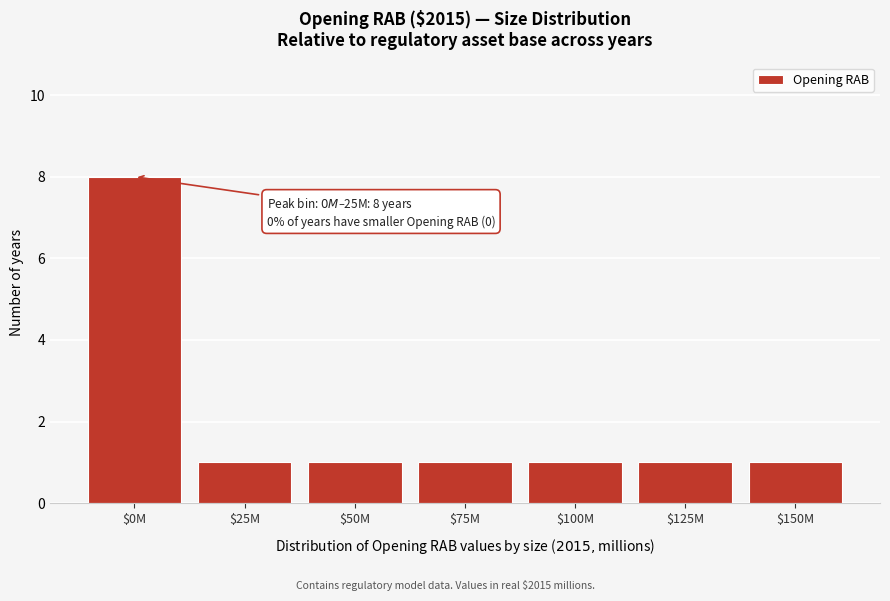

Reading right to left, transcribe all the data shown in this chart.

1	1	1	1	1	1	8